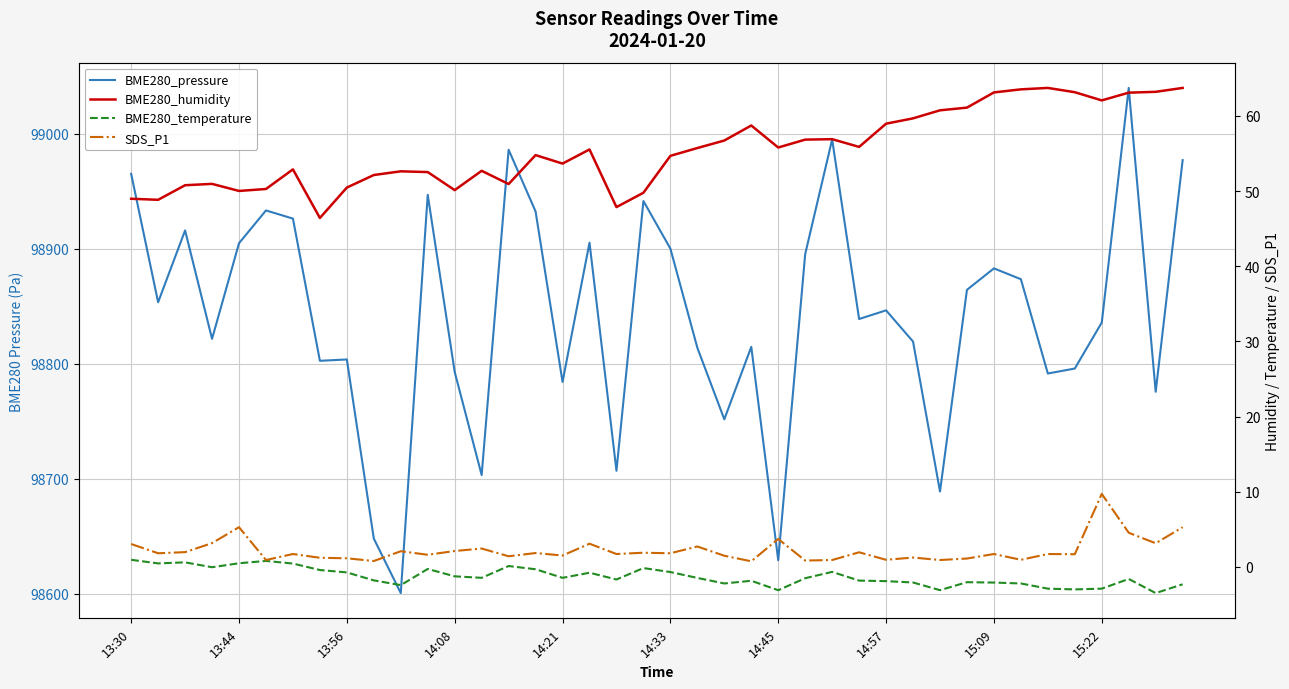

Which series has the widest spread of values?

BME280_pressure